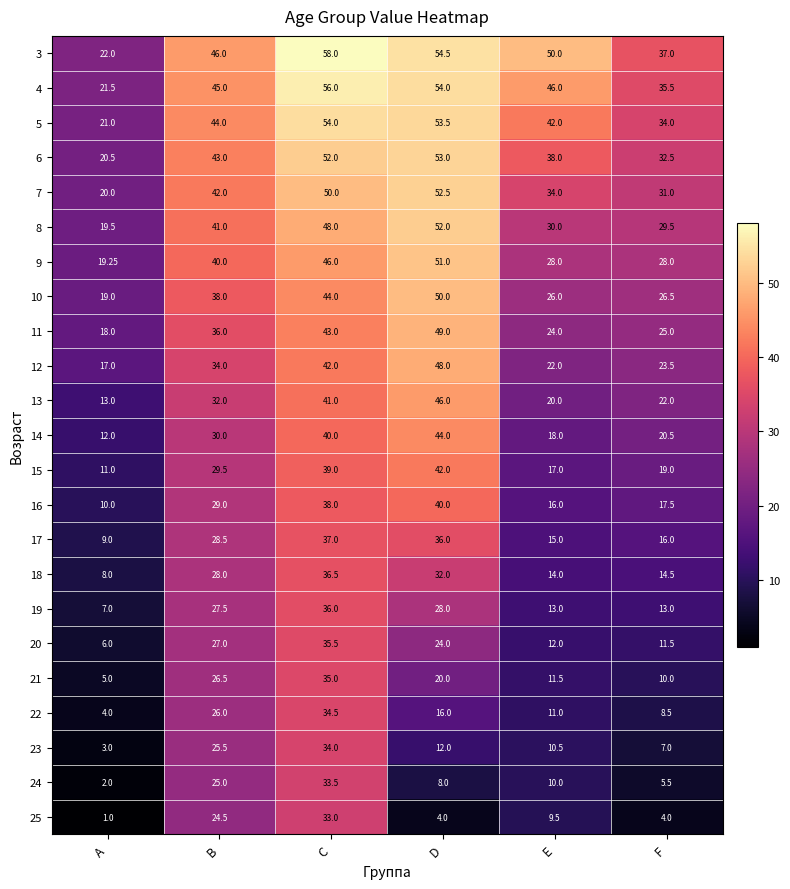

List the series in order of their peak value, highest first.

3, 4, 5, 6, 7, 8, 9, 10, 11, 12, 13, 14, 15, 16, 17, 18, 19, 20, 21, 22, 23, 24, 25